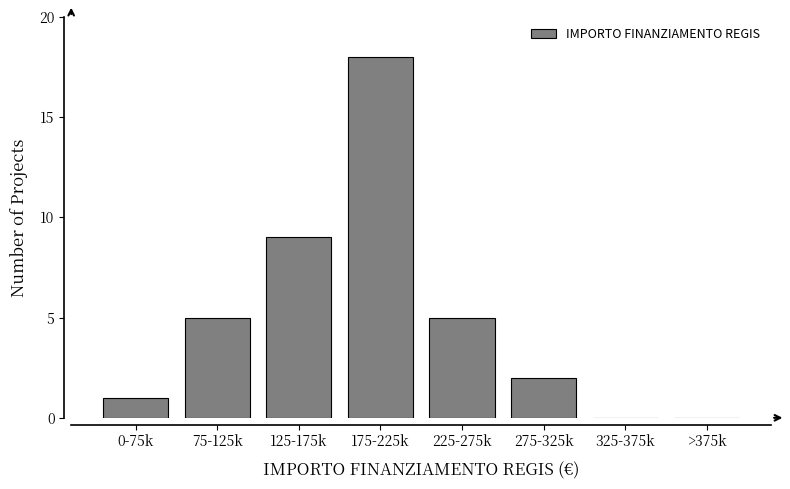

Reading right to left, transcribe all the data shown in this chart.

>375k=0	325-375k=0	275-325k=2	225-275k=5	175-225k=18	125-175k=9	75-125k=5	0-75k=1